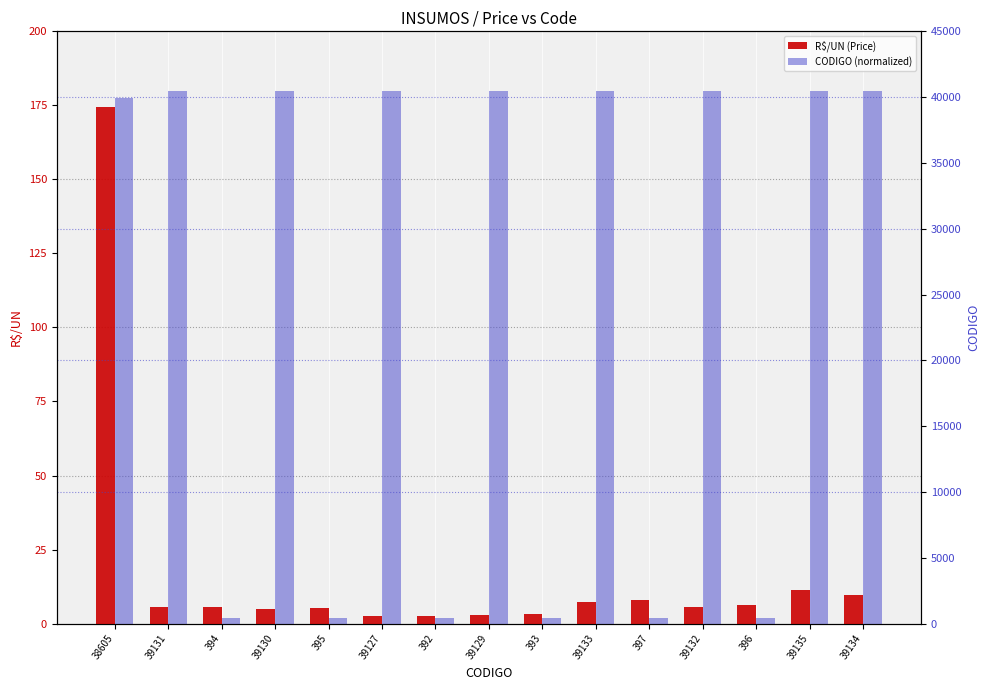

What is the difference between the R$/UN (Price) values at 397 and 392?

5.2